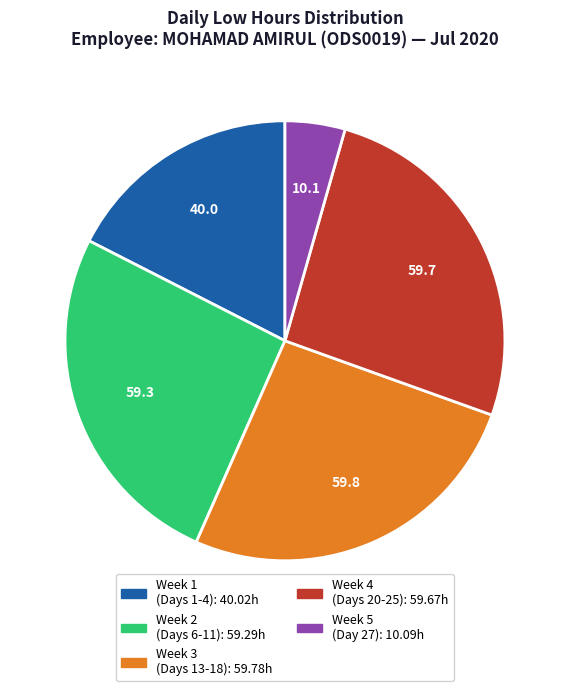

Is there a majority slice in this chart?

No